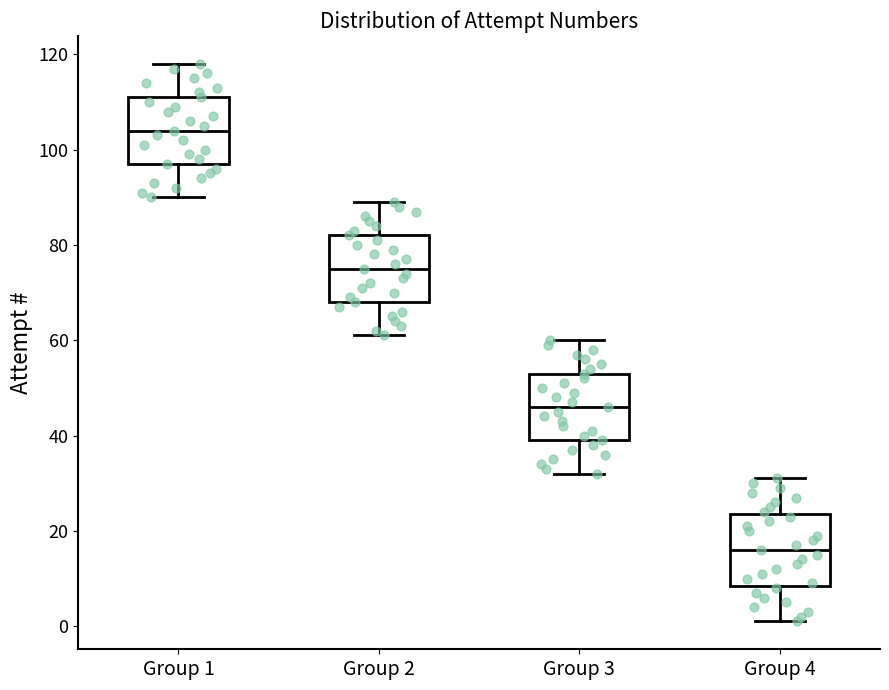

Where is the lower edge of the box for Group 2 on the y-axis? The values are not printed on the chart, so give them approximately, as read against the axis.

68